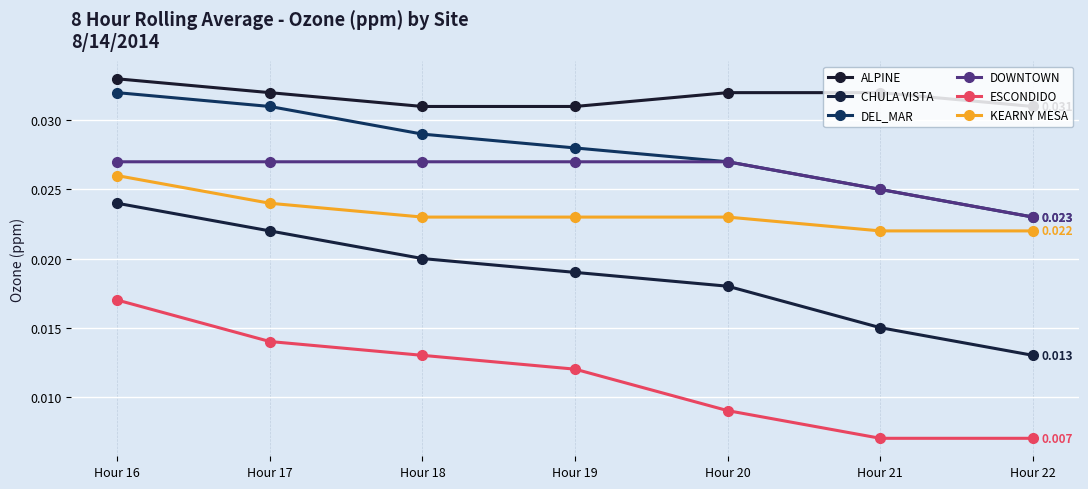

How many data points does each series have?

7